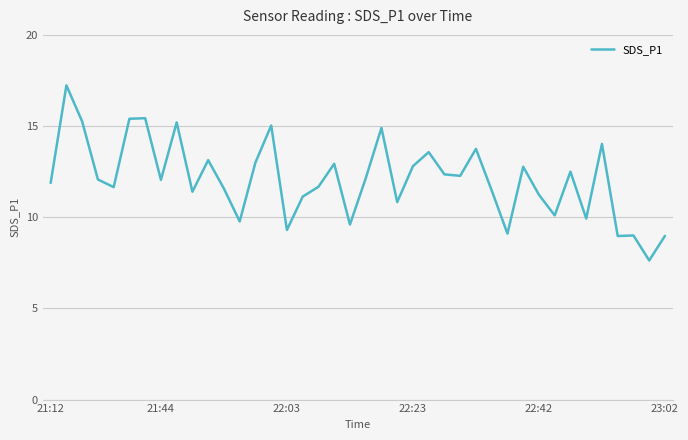

Is this an area chart (filled region under the line)?

No